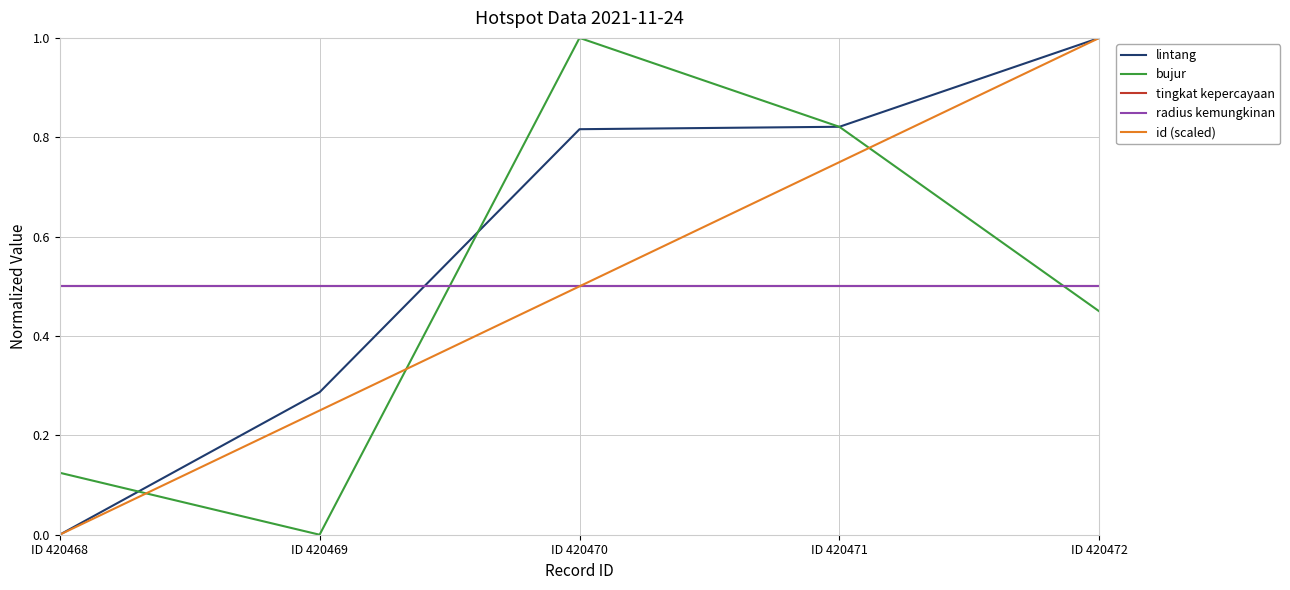

Which series ends up on top after the final intersection of radius kemungkinan and bujur?

radius kemungkinan